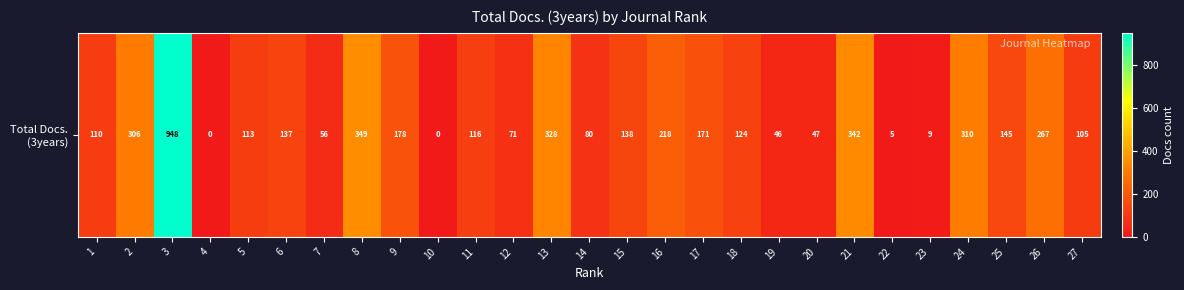

True or false: the data shows 162 at 18.

False